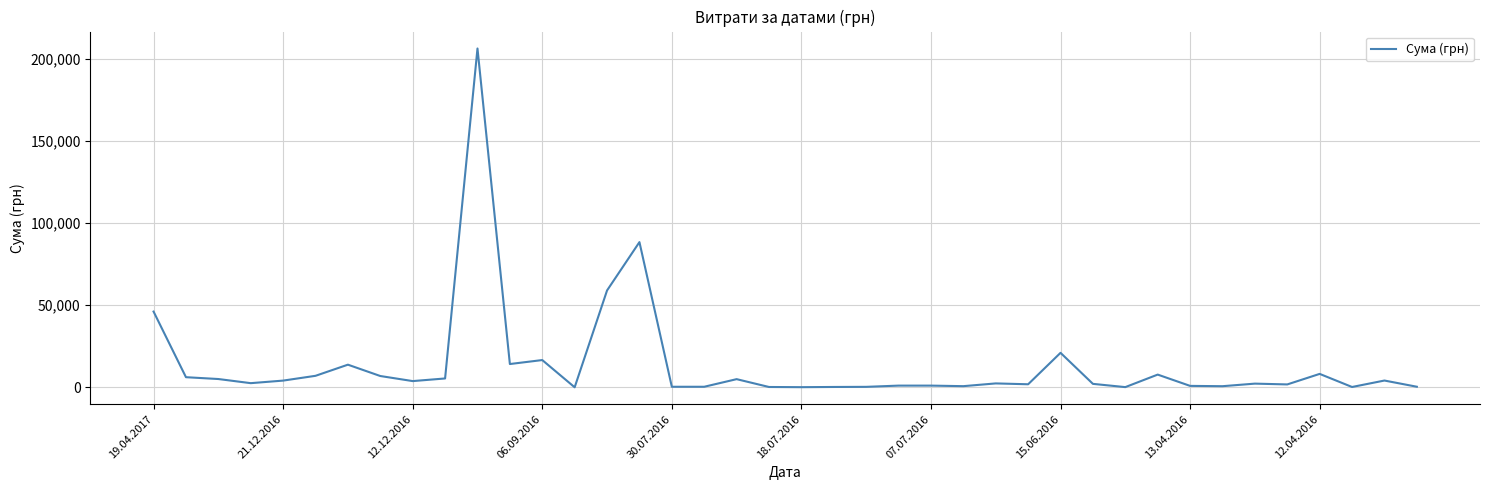

How many points are lower than both their immediate neighbors (excluding endpoints)?

11